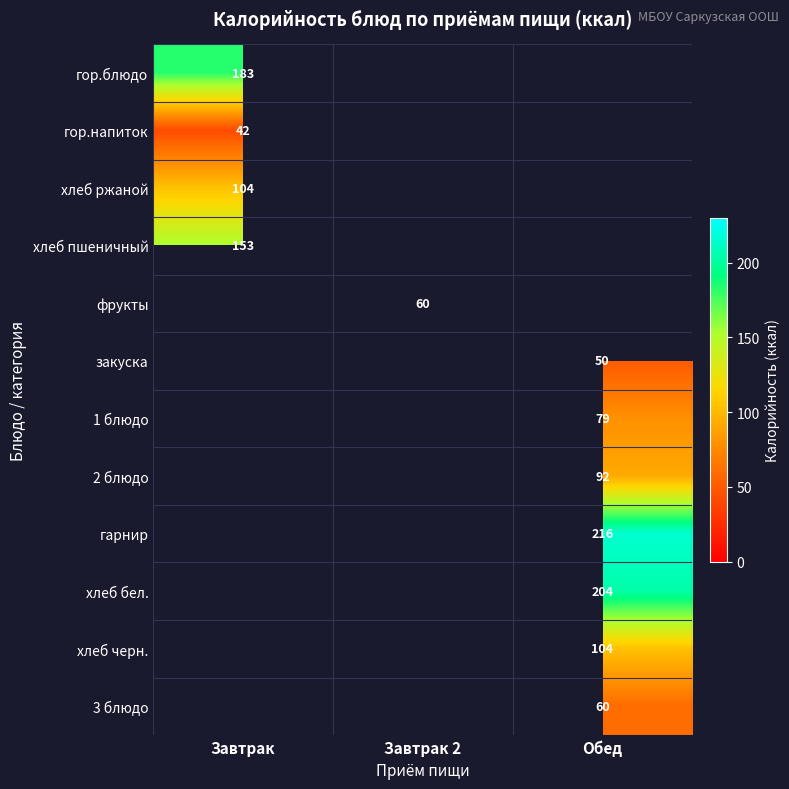

How many series are shown in this chart?

12